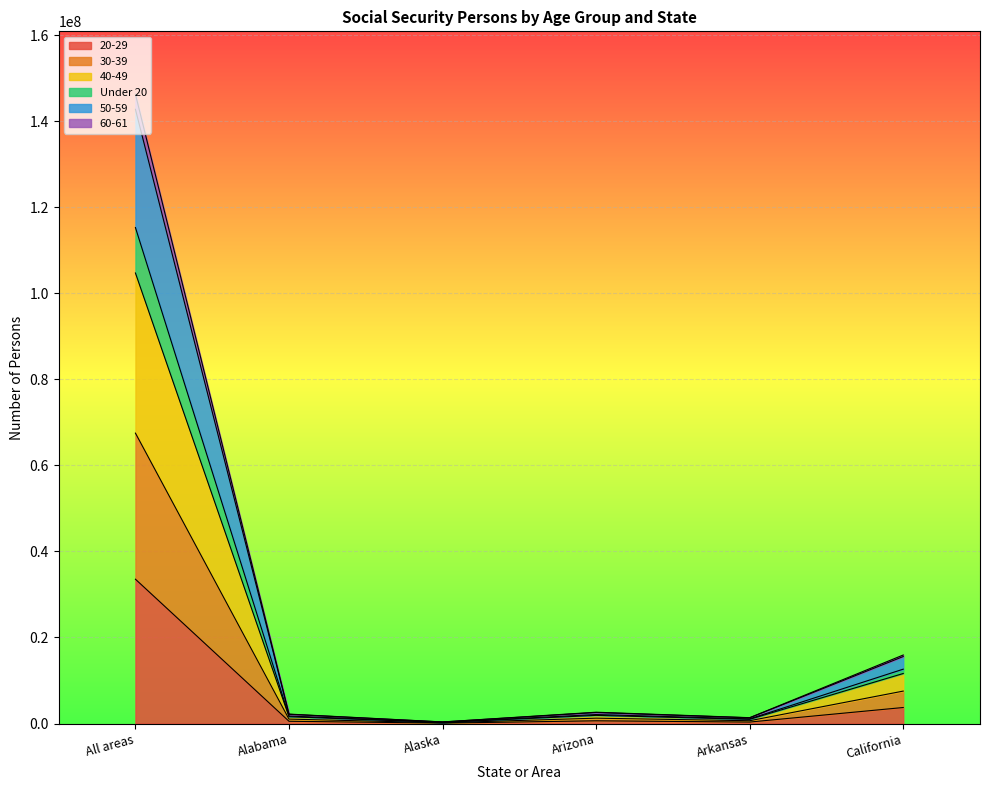

At which category is the sum across all series the highest?

All areas